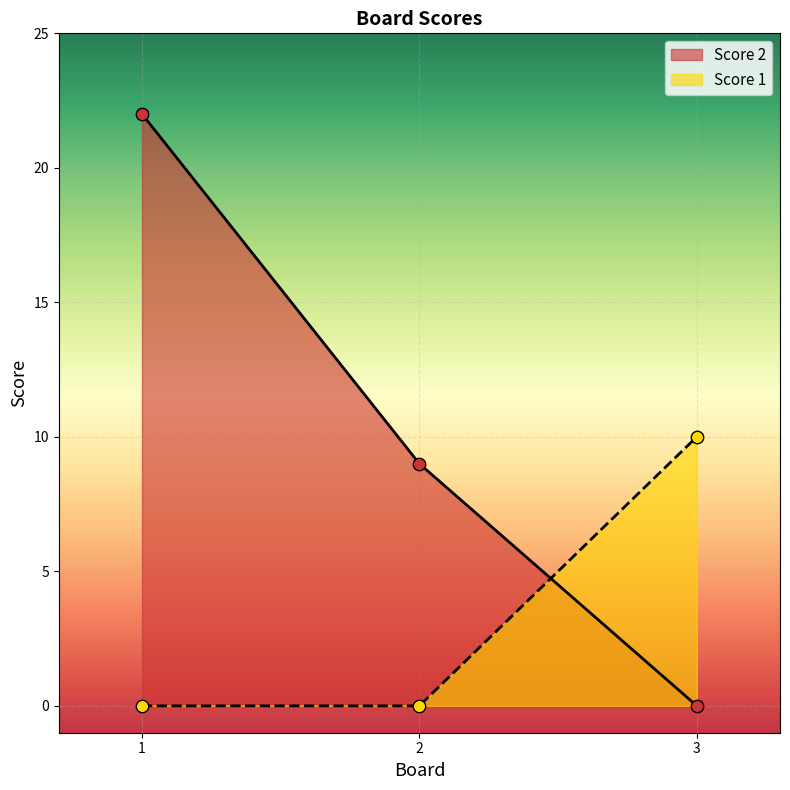

Which series contains the lowest Y value?

Score 2